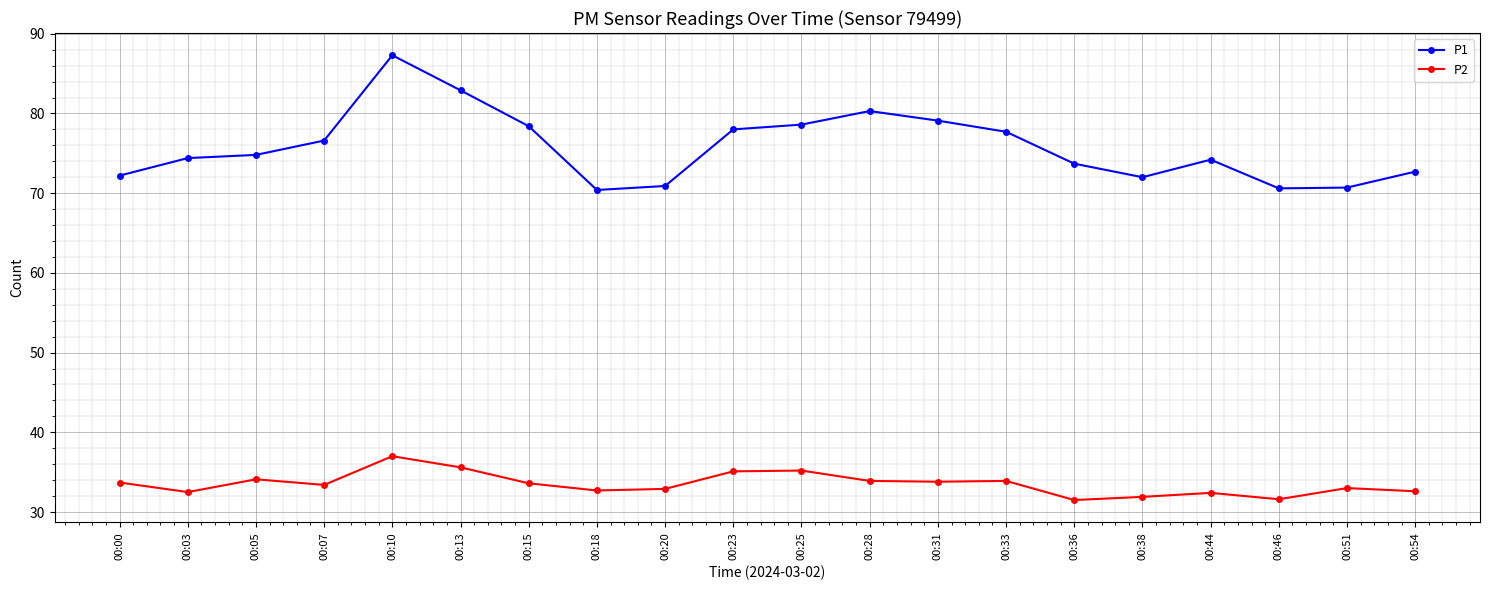

At how many categories does at least one series exceed 56?

20